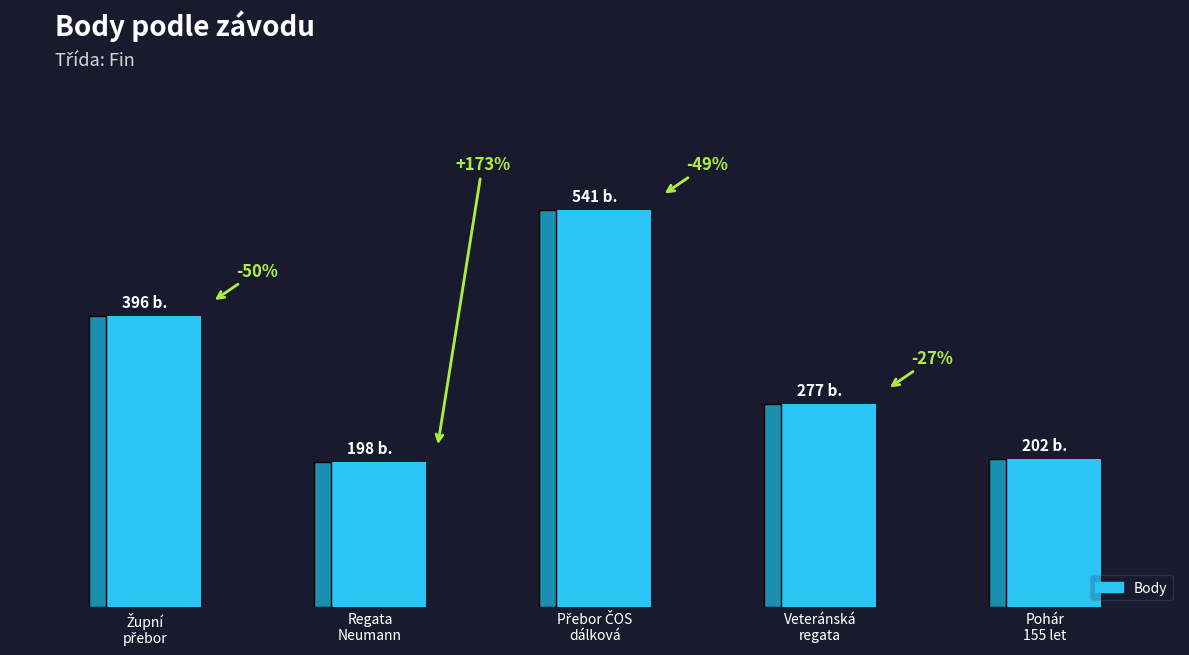

At which category does the chart reach its minimum across all series?

Regata
Neumann